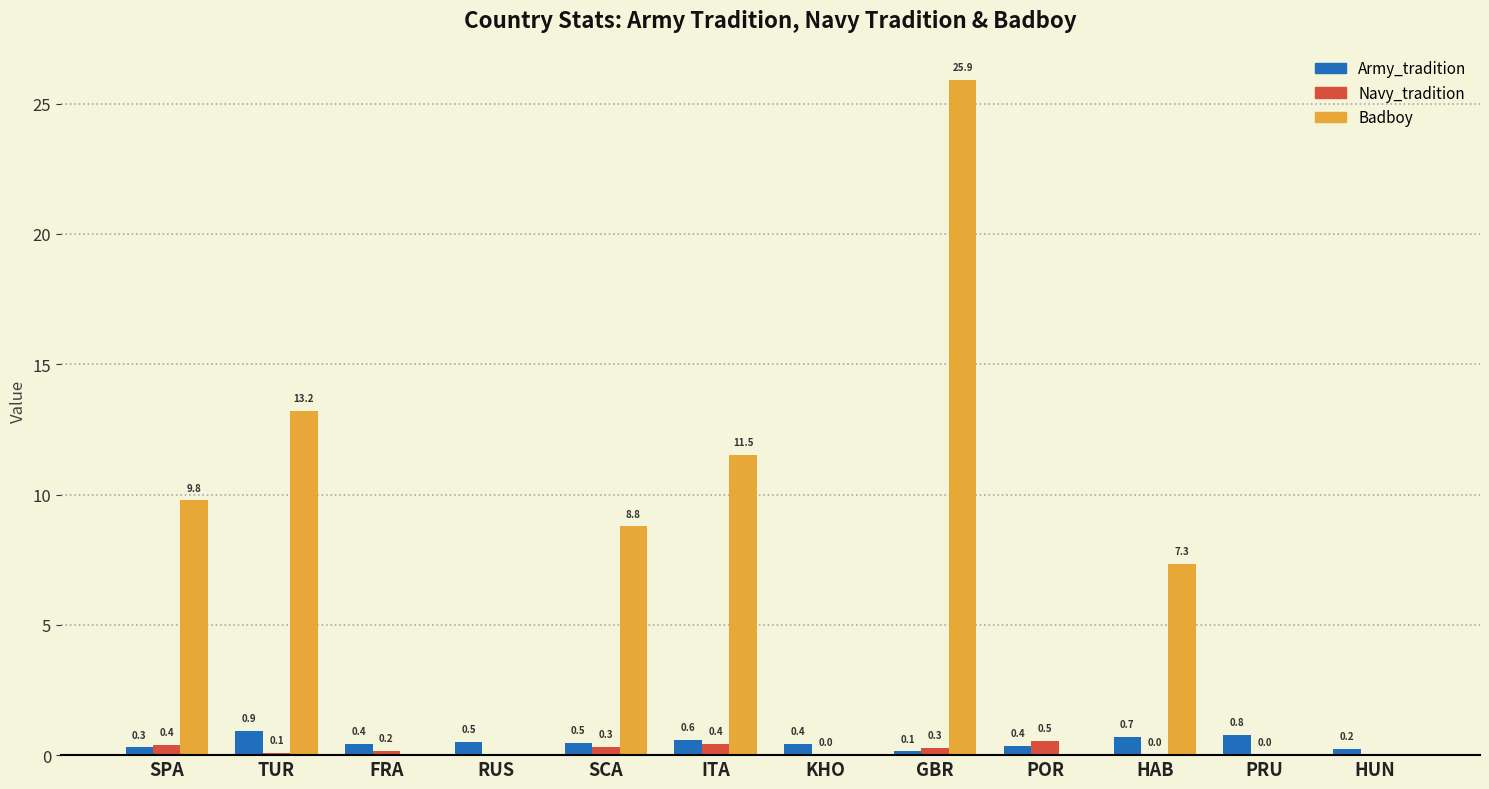

What is the sum of all Badboy values?

76.5